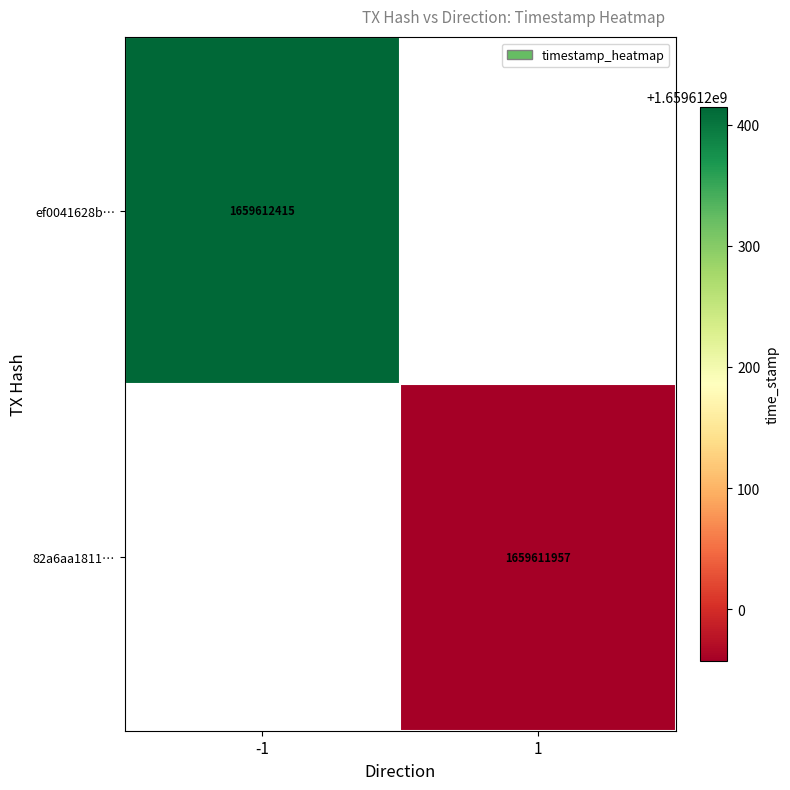

Reading left to right, list all the values displayed in this chart.

ef0041628b8677fd990126ac2a98635e66dec58: -1	1659612415
82a6aa1811ef8691fbe4df35d465a0160c97902: 1	1659611957